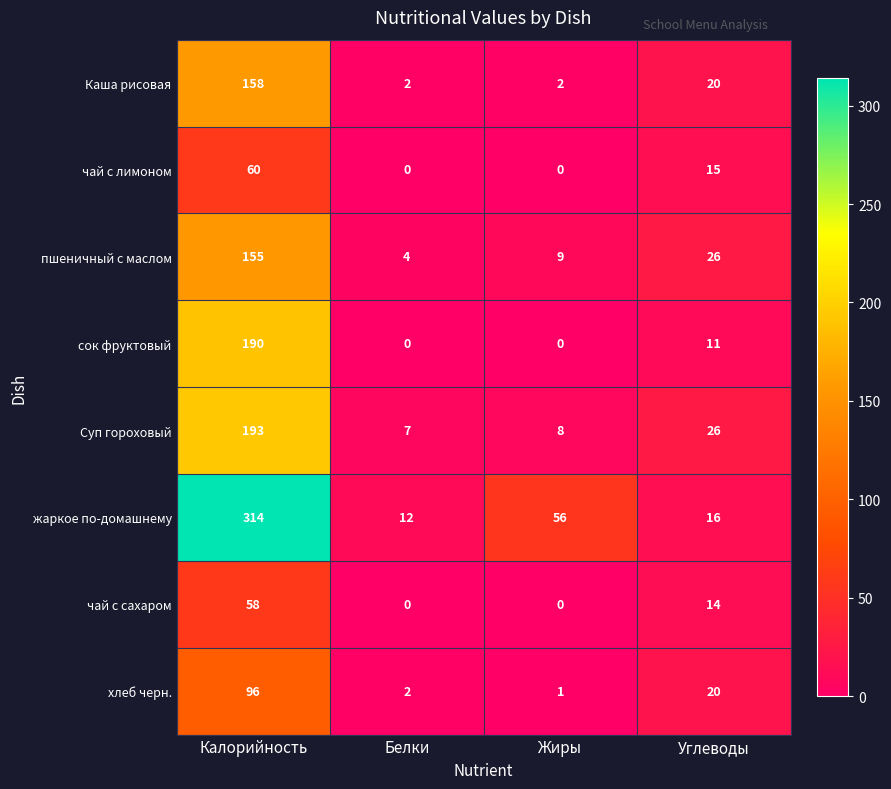

What is the spread (max minus min) of values at Жиры?

56